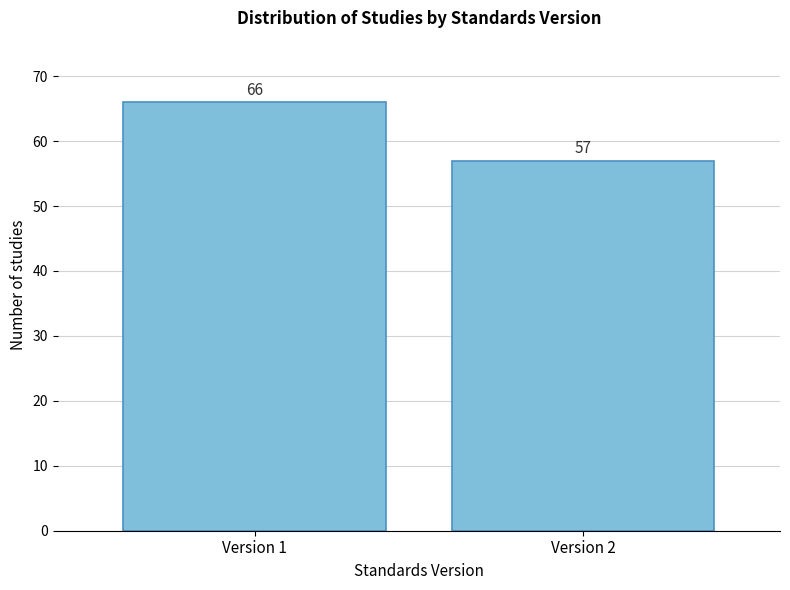

Reading left to right, transcribe all the data shown in this chart.

66	57